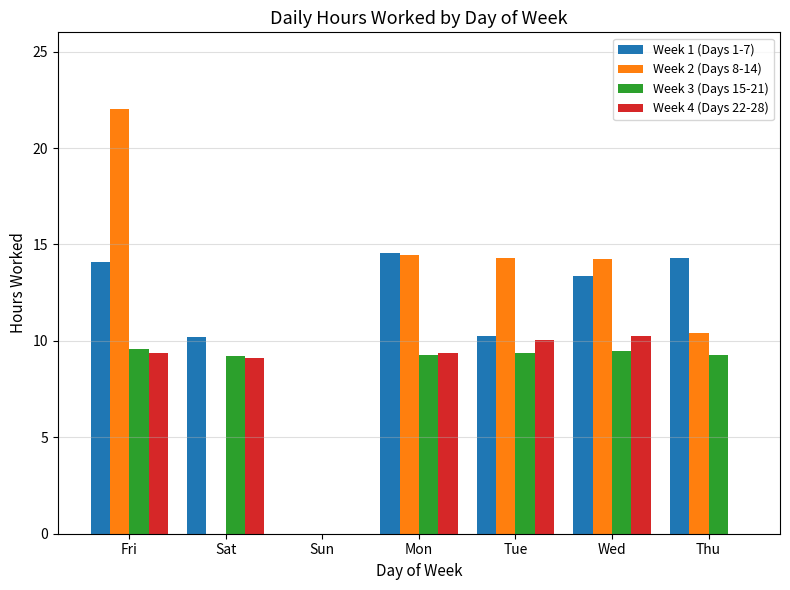

Is the value of Week 4 (Days 22-28) at Thu greater than the value of Week 1 (Days 1-7) at Tue?

No